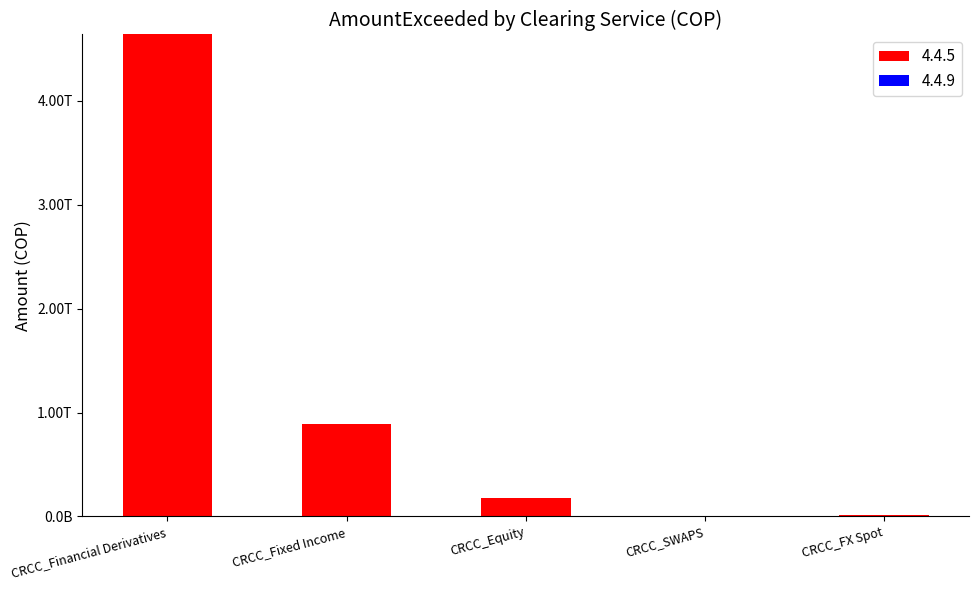

Are the bars horizontal?

No